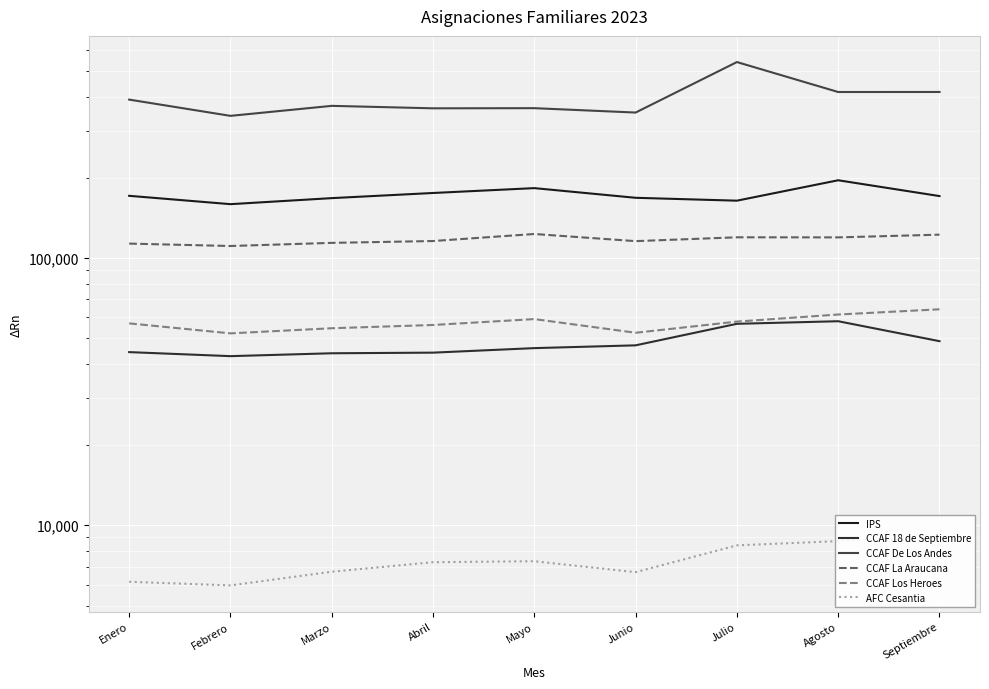

List the series in order of their peak value, highest first.

CCAF De Los Andes, IPS, CCAF La Araucana, CCAF Los Heroes, CCAF 18 de Septiembre, AFC Cesantia